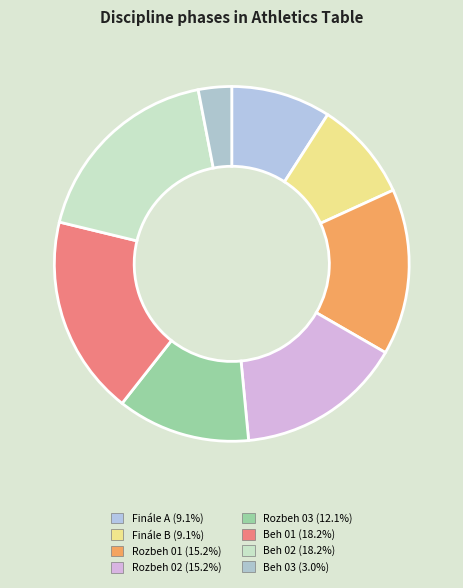

How many slices are in this pie chart?

8